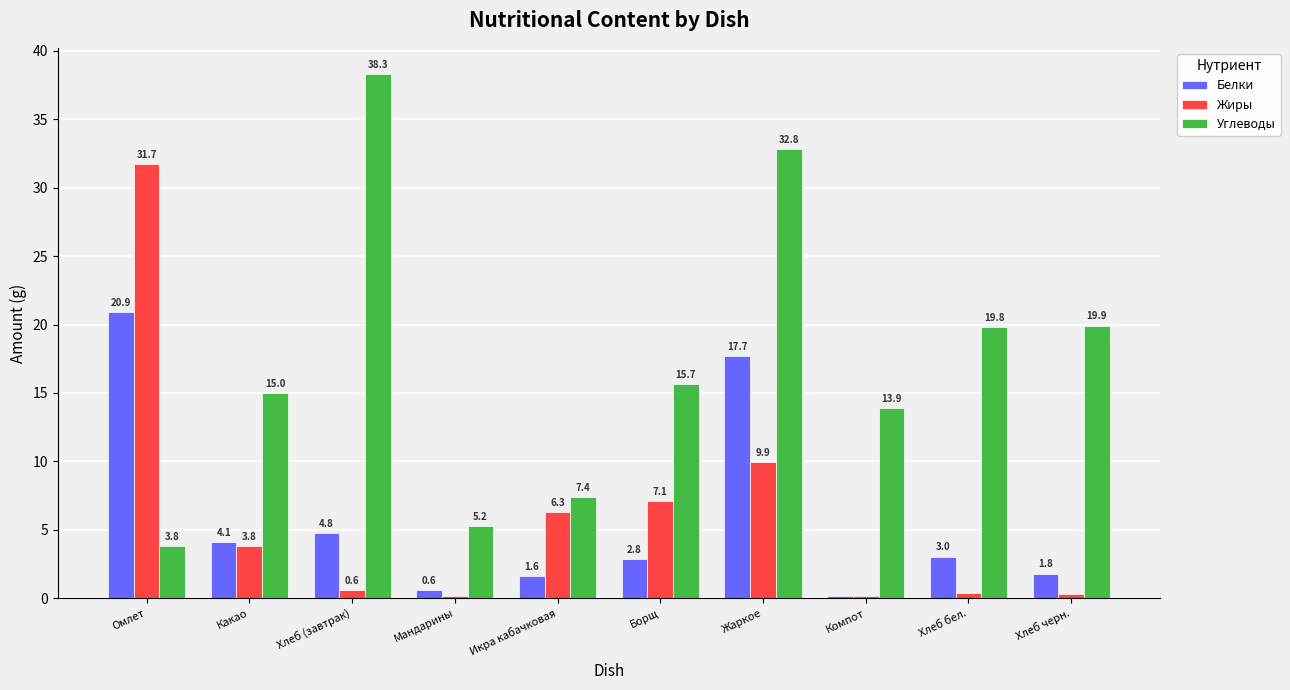

At which label is Белки closest to 10?

Хлеб (завтрак)